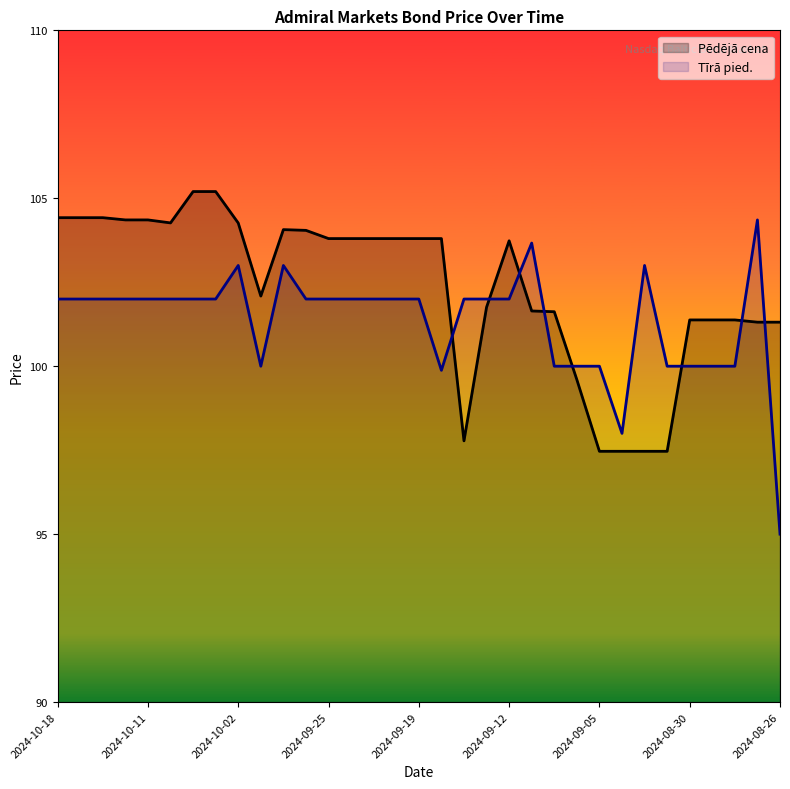

Between which two adjacent categories do Tīrā pied. and Pēdējā cena first intersect?

2024-09-18 and 2024-09-16